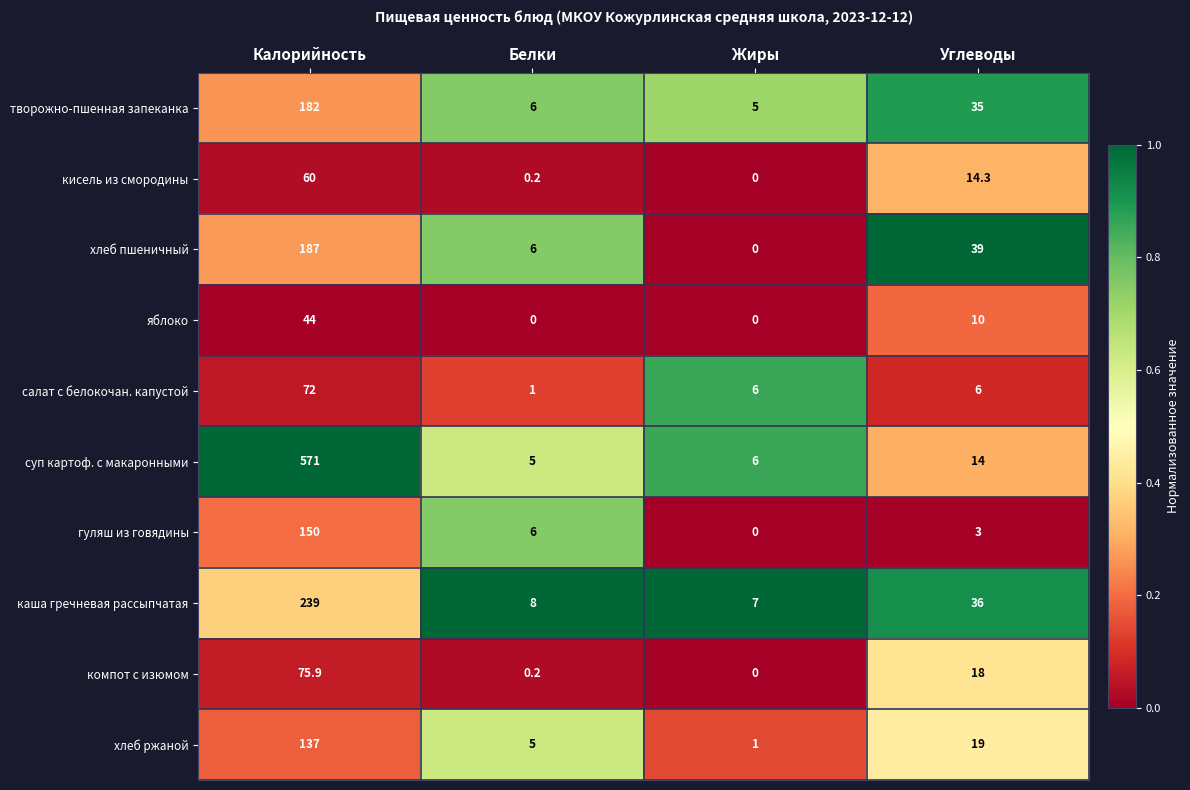

Which series has the largest total across all categories?

суп картоф. с макаронными